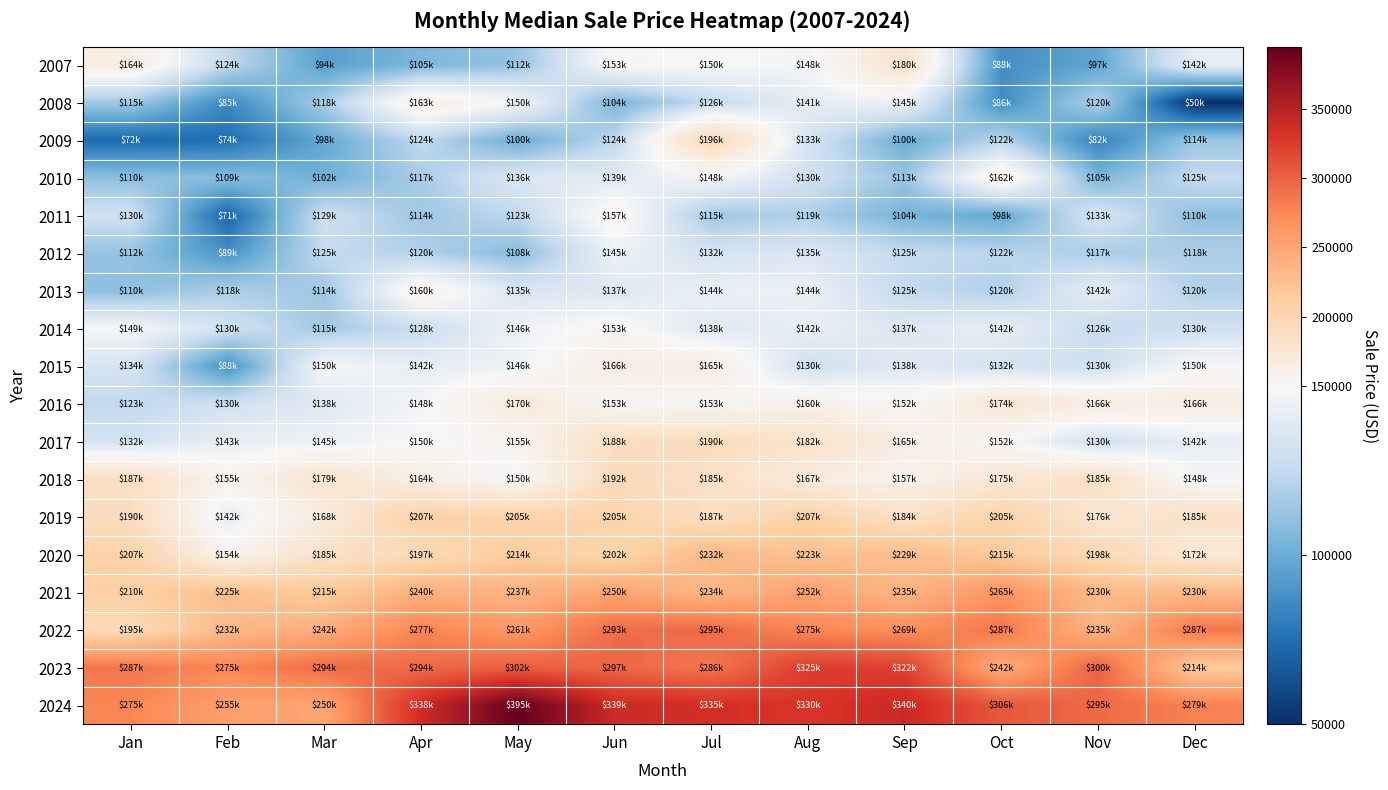

At which category is the sum across all series the highest?

Jul